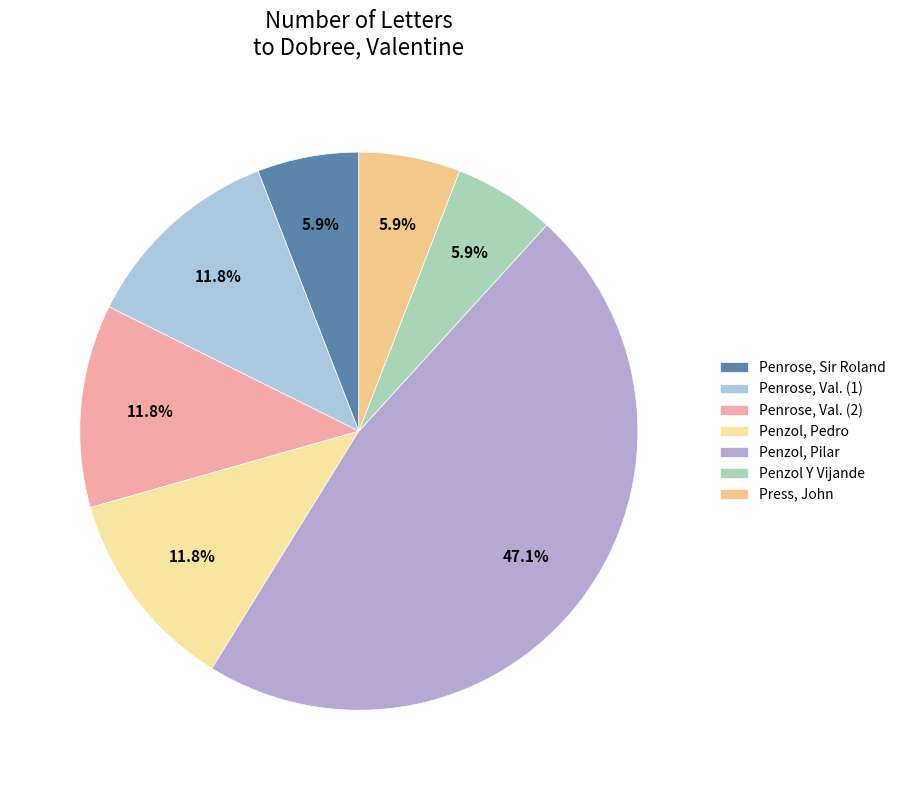

Which slice is the smallest?

Penrose, Sir Roland Algernon